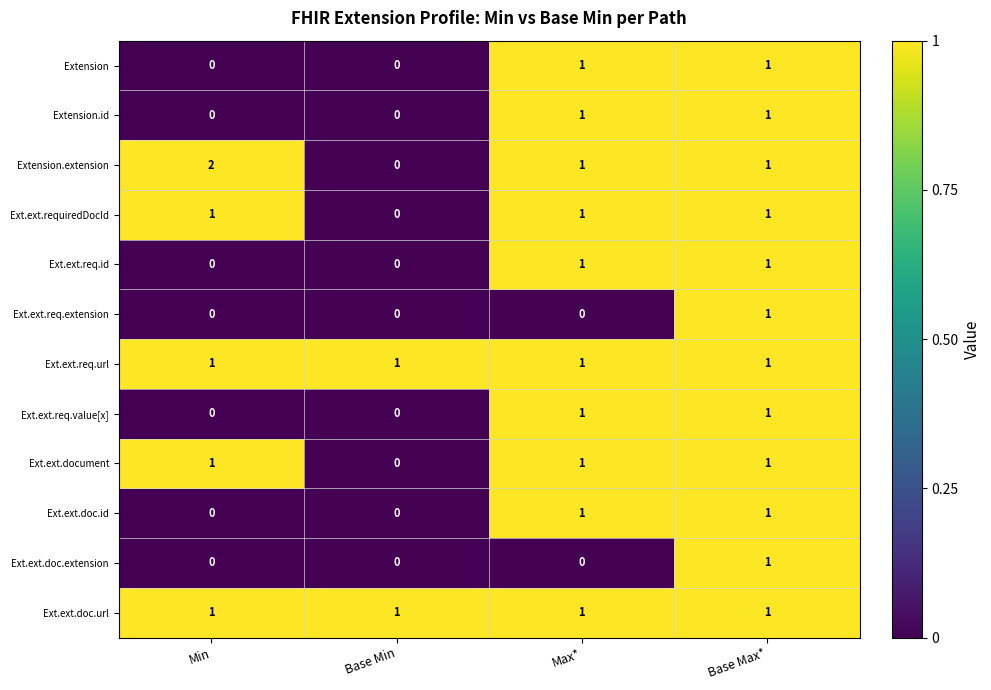

Which series has the widest spread of values?

Extension.extension